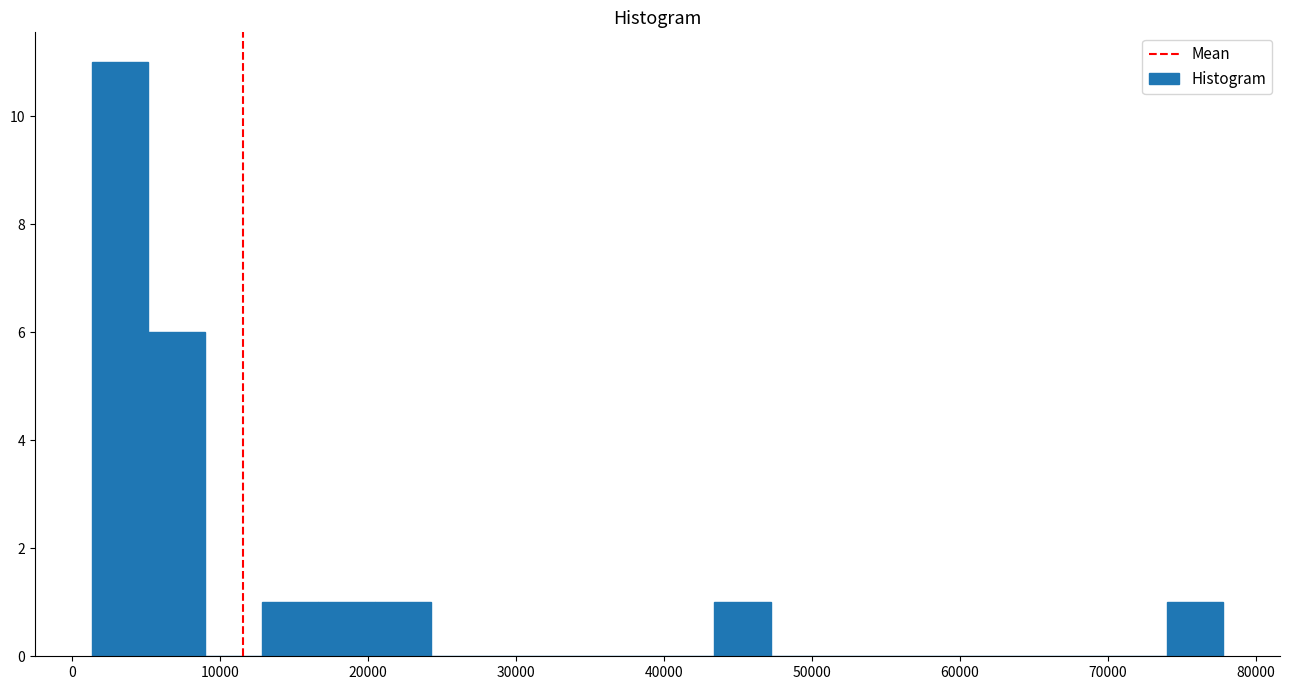

Around what value on the x-axis is the tallest bar? Give the approximate position of its centre, as read against the axis.

3000